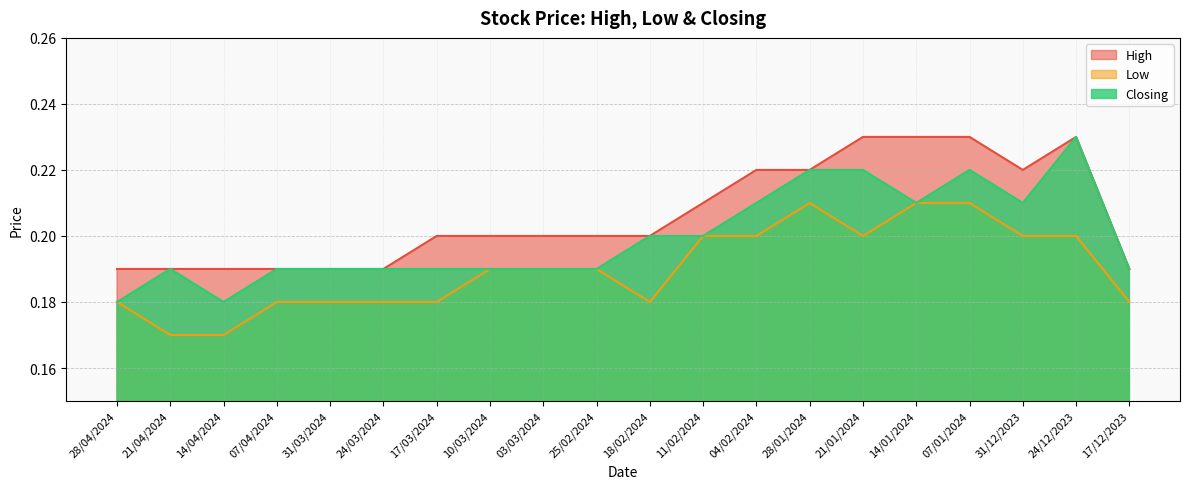

Rank the series by their maximum value, from highest to lowest.

High, Closing, Low